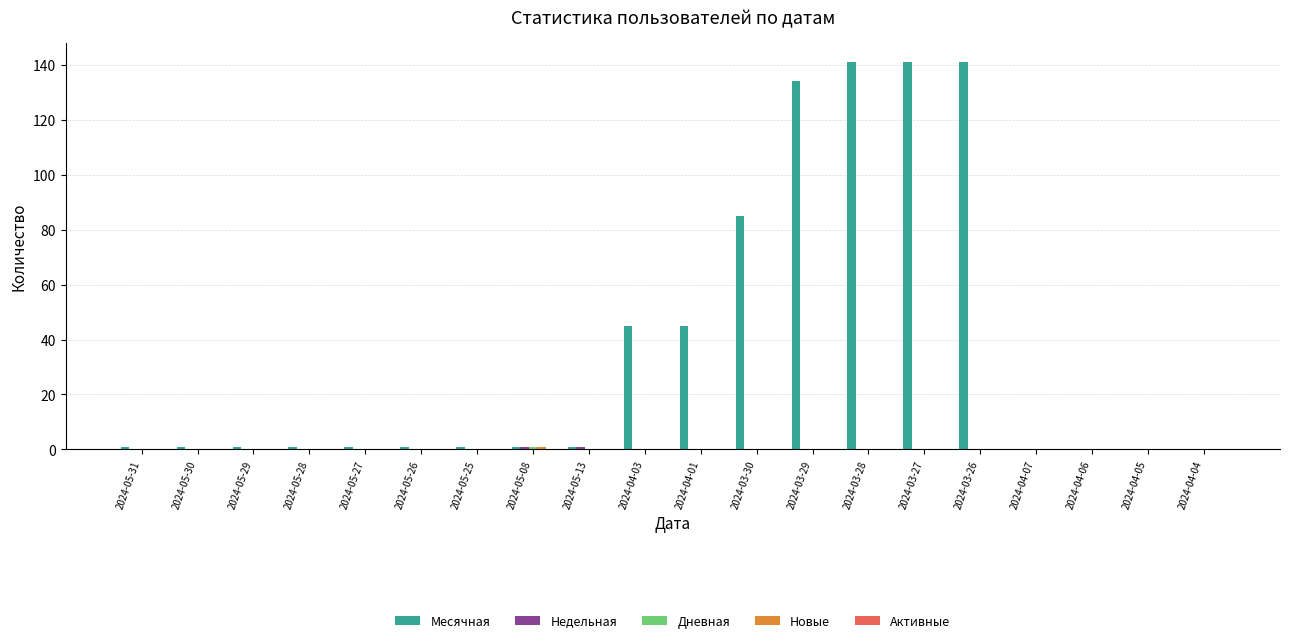

Between 2024-03-30 and 2024-03-26, which series saw the biggest shift?

Месячная